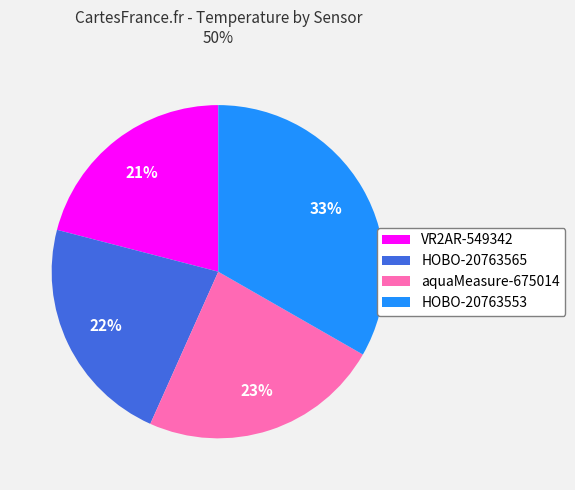

Which category has the biggest portion of the pie?

HOBO-20763553